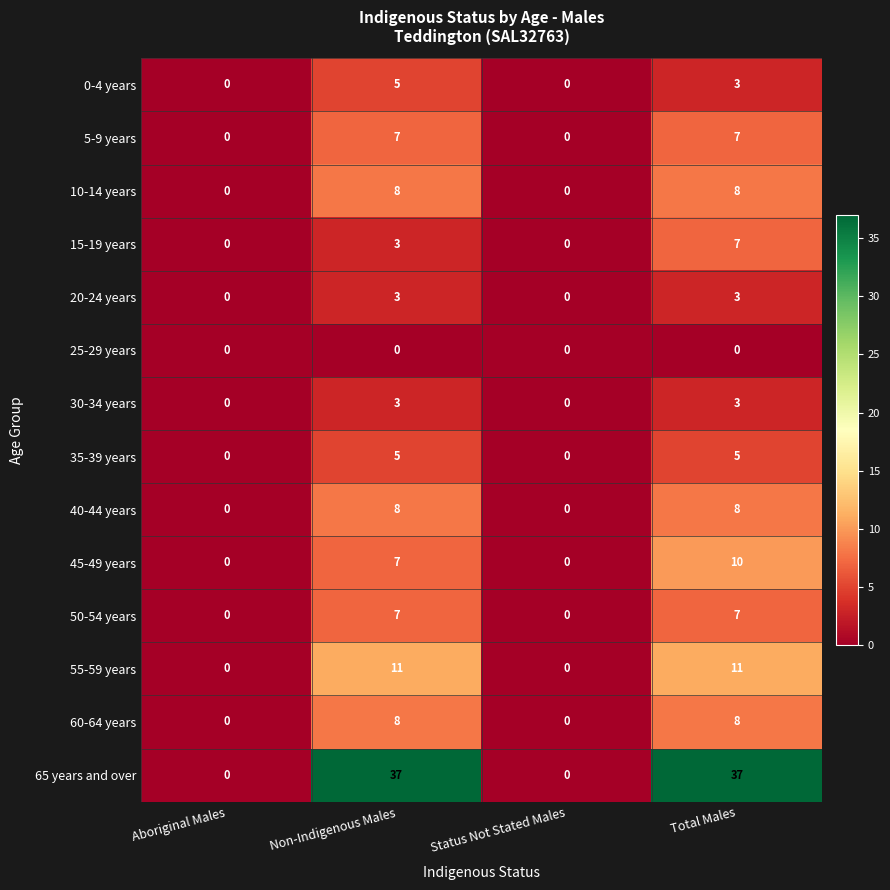

What is the average value of the 40-44 years series?

4